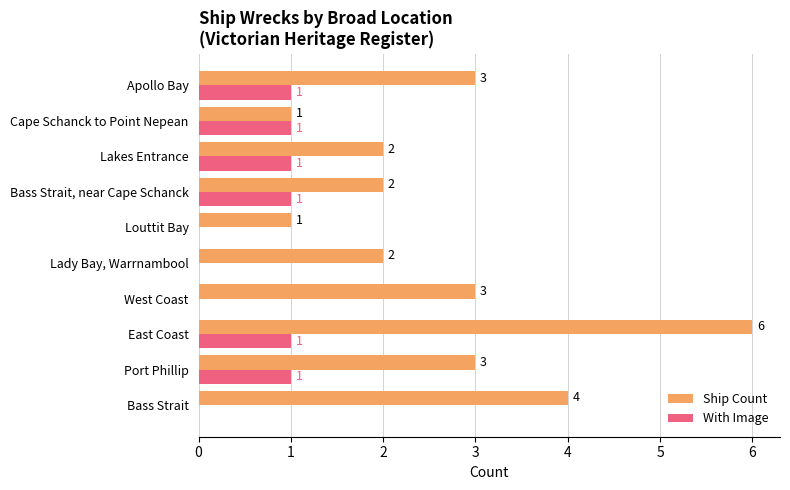

What is the approximate value of Ship Count at Apollo Bay?

3